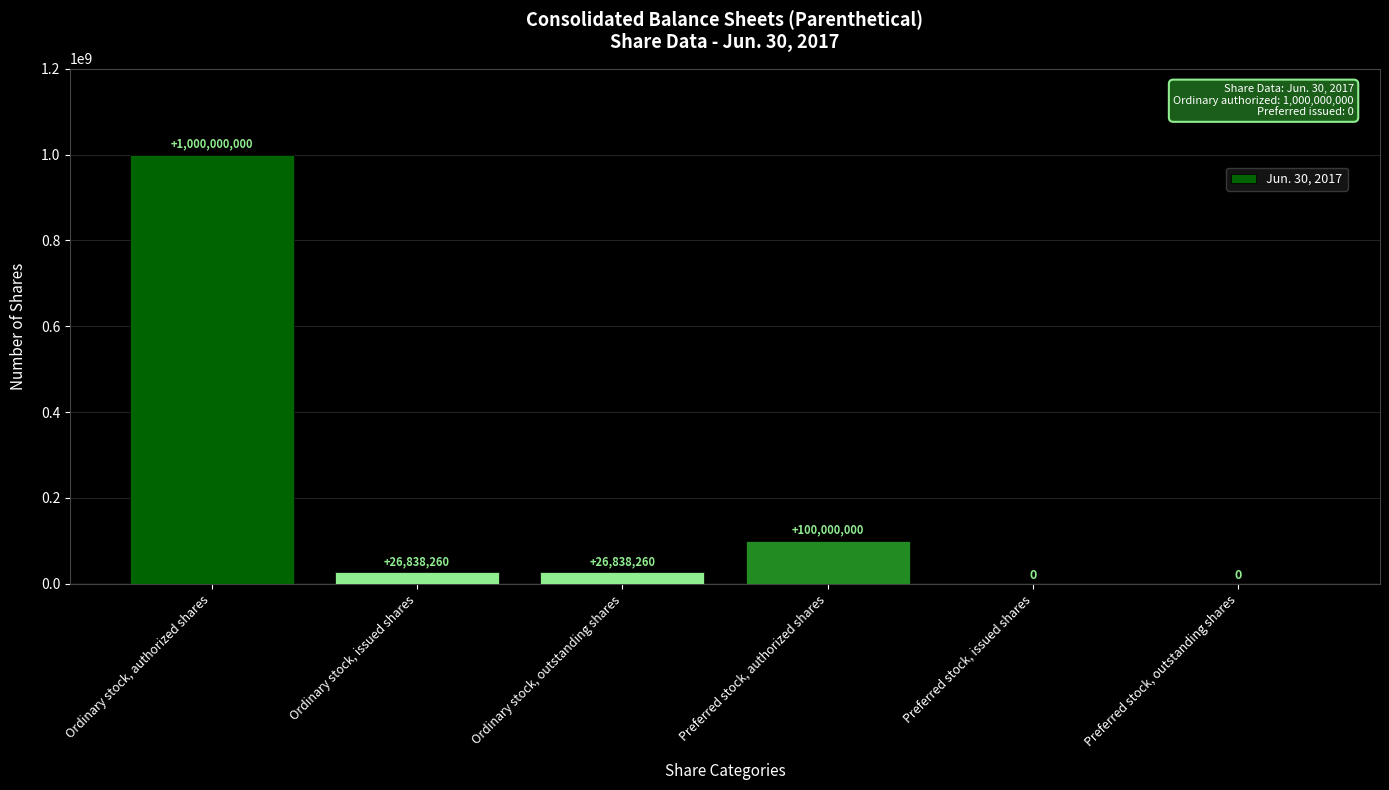

What is the maximum value shown in the chart?

1000000000